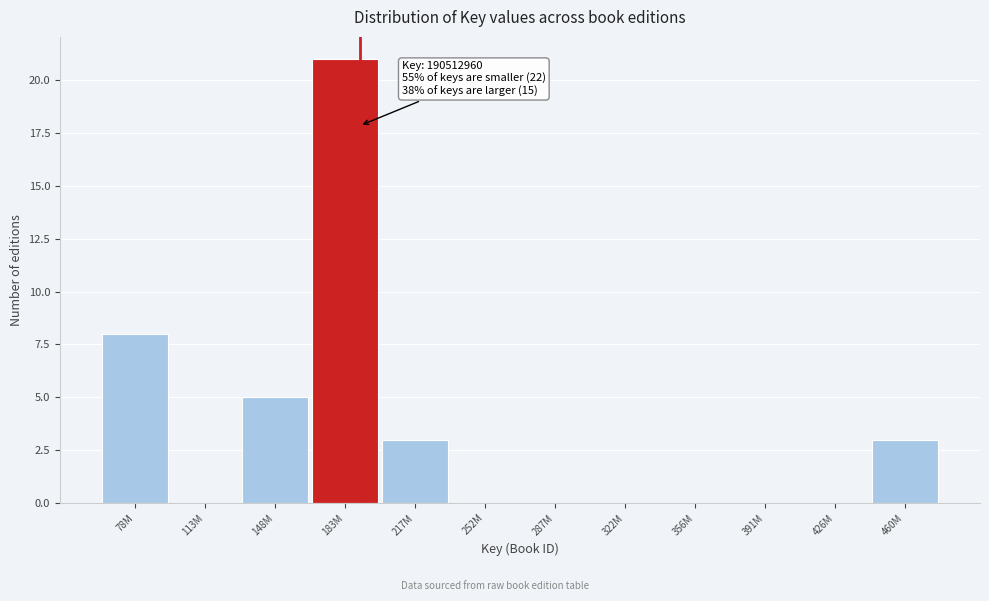

Reading right to left, extract all data points from this chart.

460M=3	426M=0	391M=0	356M=0	322M=0	287M=0	252M=0	217M=3	183M=21	148M=5	113M=0	78M=8